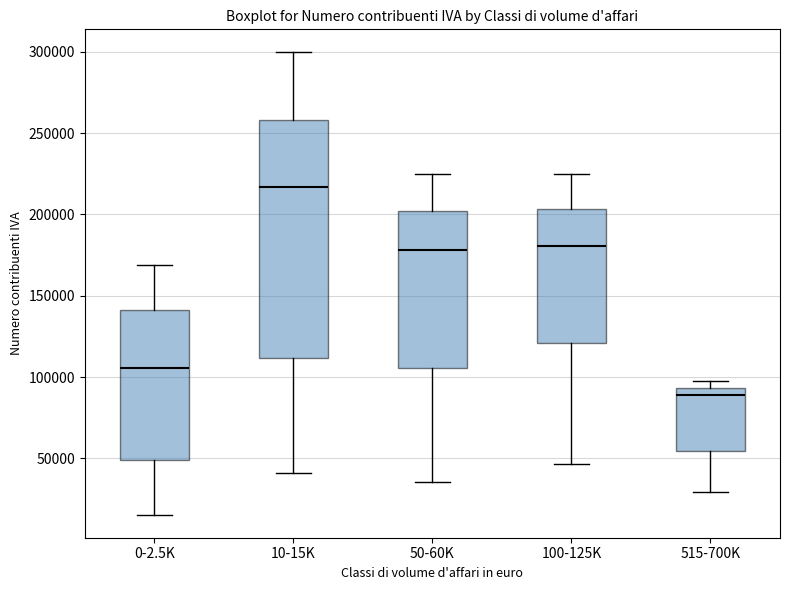

Which box has the lowest median line?

515-700K